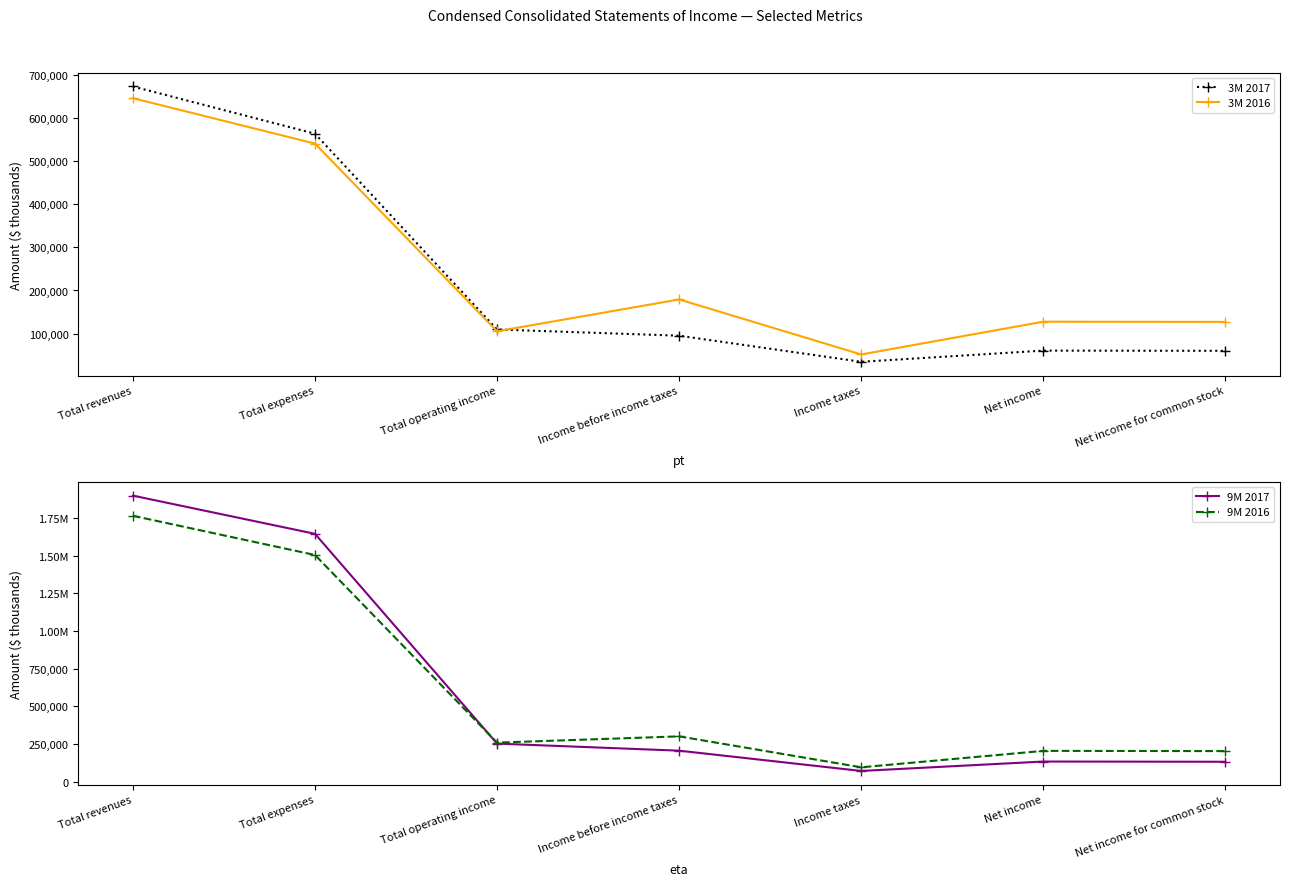

How many times do 9M 2016 and 9M 2017 cross each other?

1